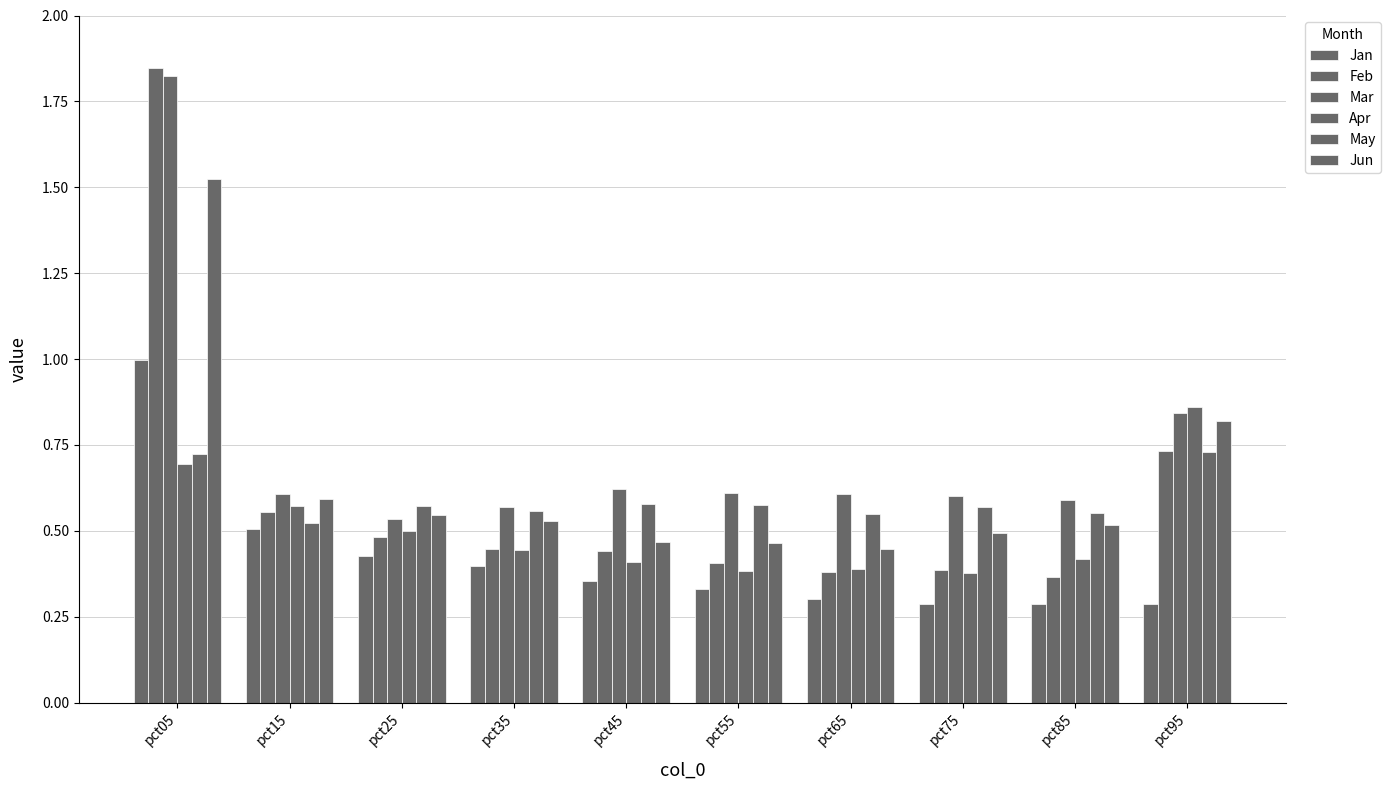

Are the bars grouped side by side (vs. stacked)?

Yes